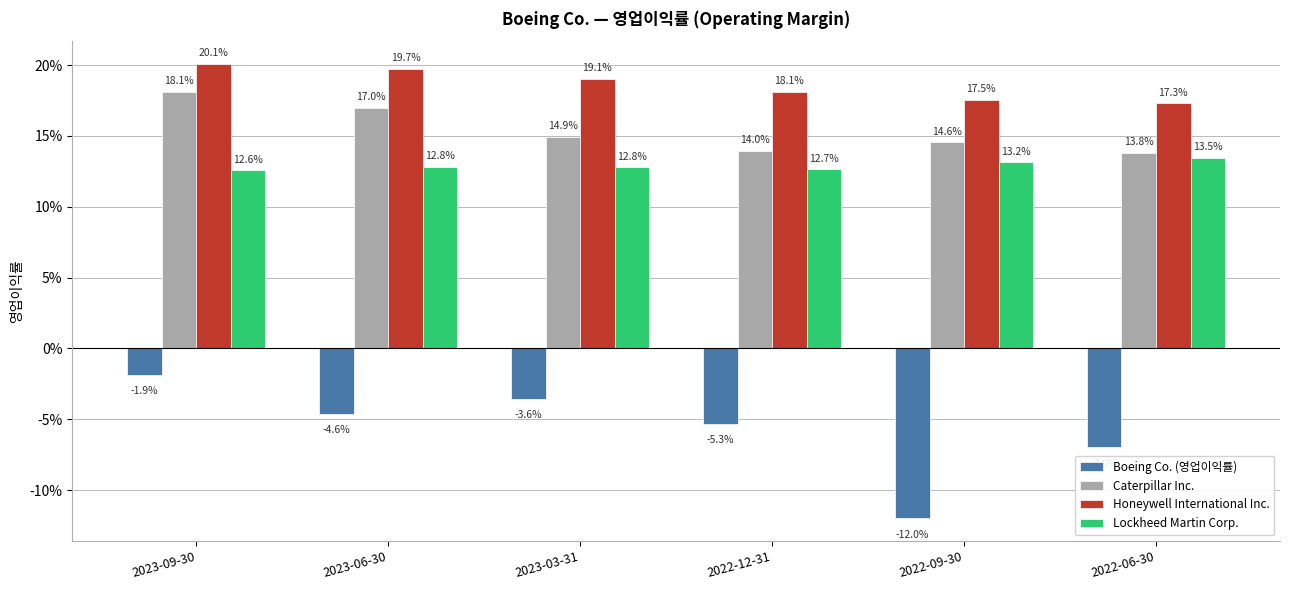

Between 2022-12-31 and 2022-06-30, which is larger?

2022-12-31